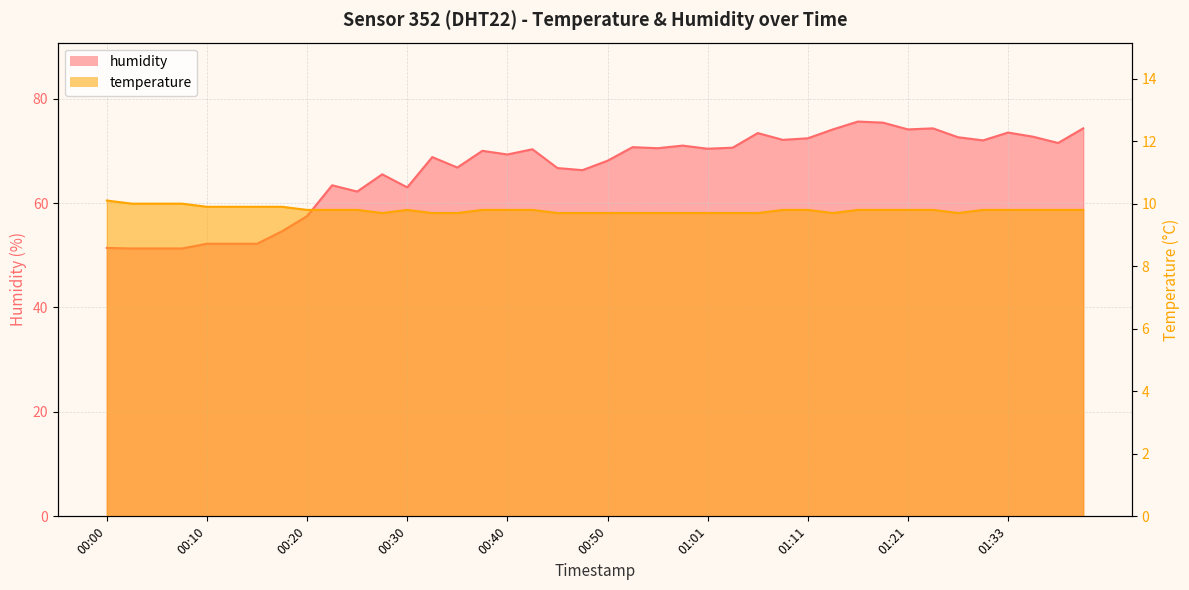

List the series in order of their overall mean, highest first.

humidity, temperature